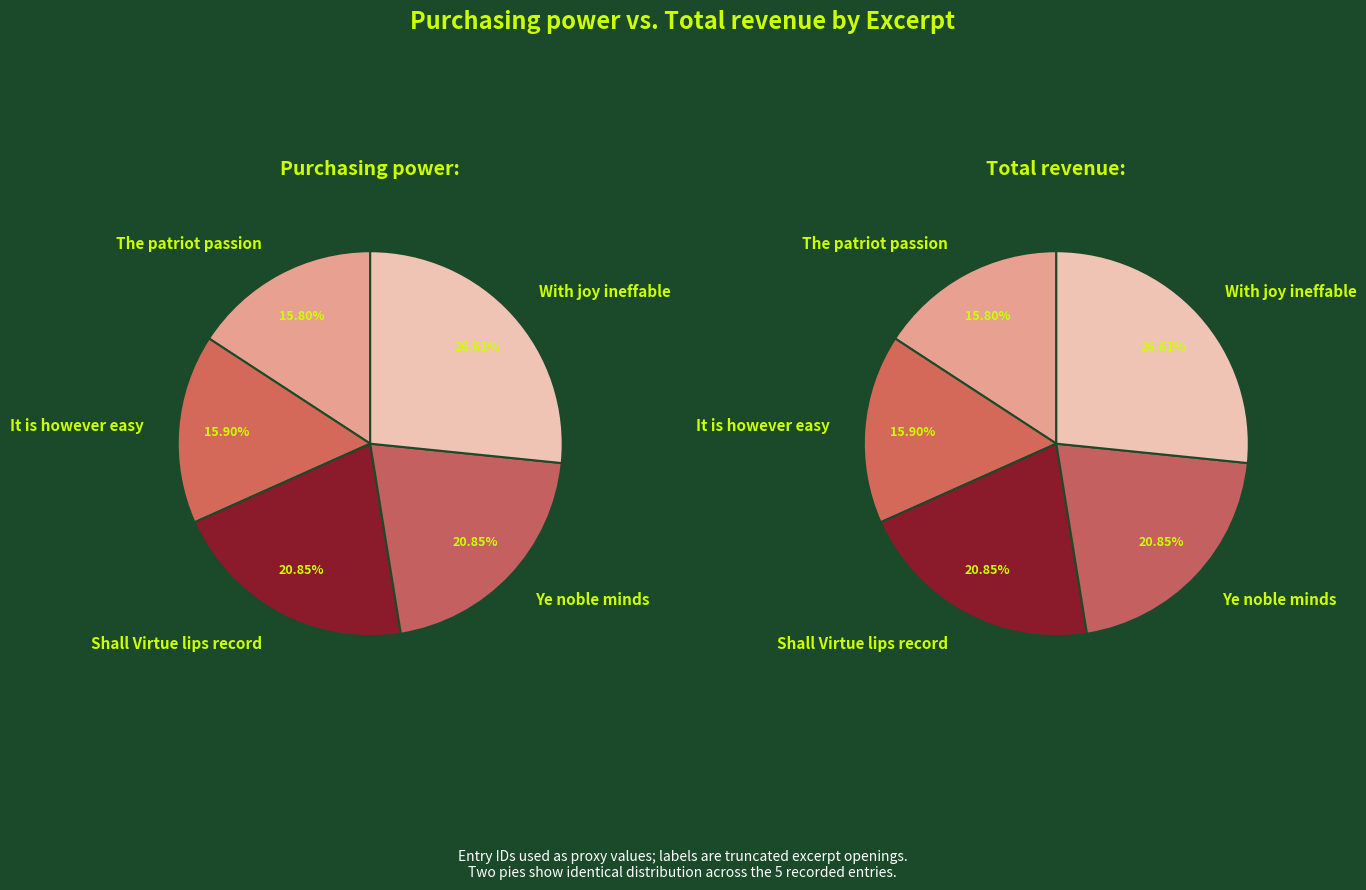

Which series changed the most between The patriot passion and It is however easy?

Purchasing power